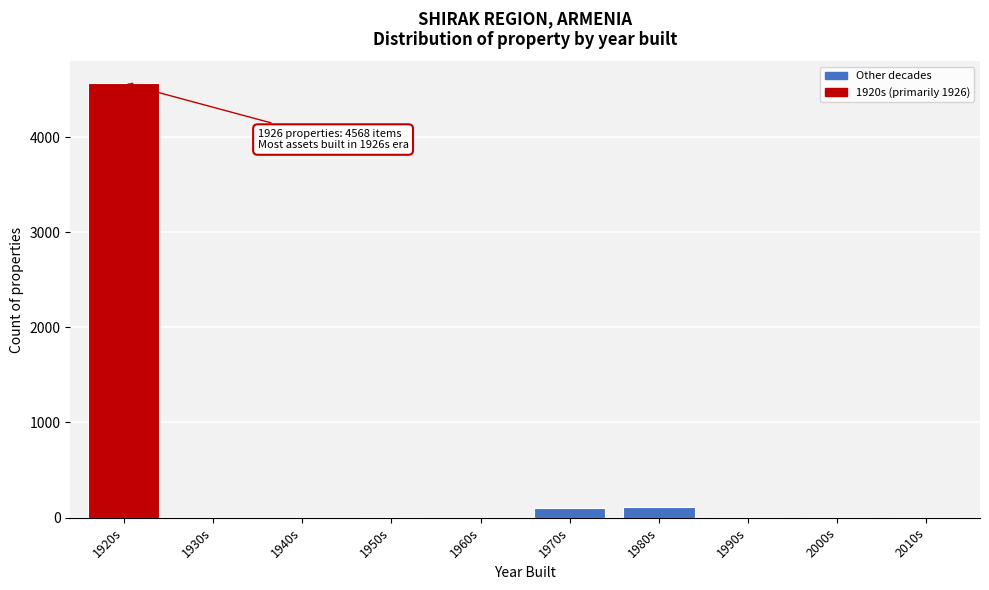

The chart shows a value of 0 at 1930s. True or false?

True